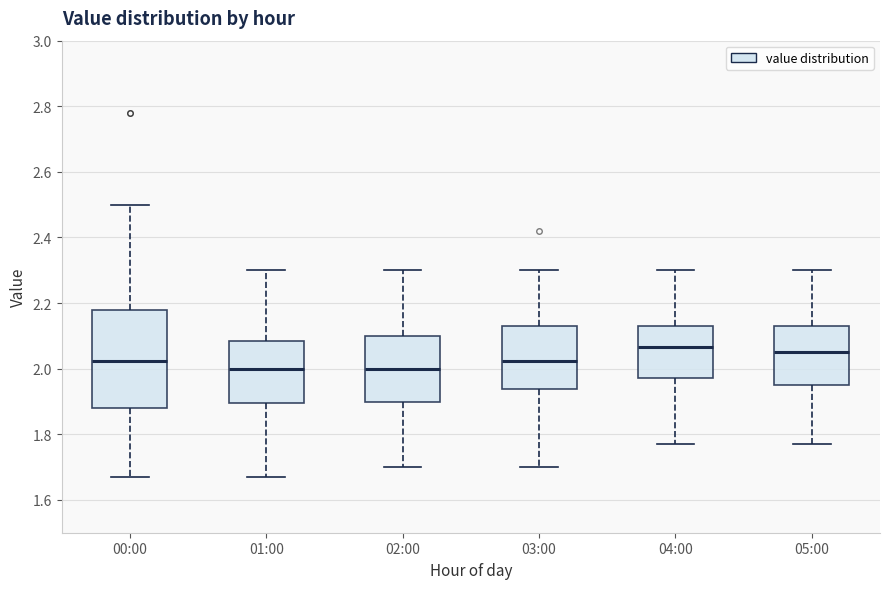

Reading left to right, read every box against the y-axis: the position of its median line, the range the box covers, and the ends of its whiskers. The values are not printed on the chart, so give them approximately, as read against the axis.

00:00: median 2.02, box 1.88 to 2.18, whiskers 1.68 to 2.50
01:00: median 2.00, box 1.90 to 2.08, whiskers 1.68 to 2.30
02:00: median 2.00, box 1.90 to 2.10, whiskers 1.70 to 2.30
03:00: median 2.02, box 1.94 to 2.14, whiskers 1.70 to 2.30
04:00: median 2.06, box 1.98 to 2.14, whiskers 1.78 to 2.30
05:00: median 2.06, box 1.96 to 2.14, whiskers 1.78 to 2.30